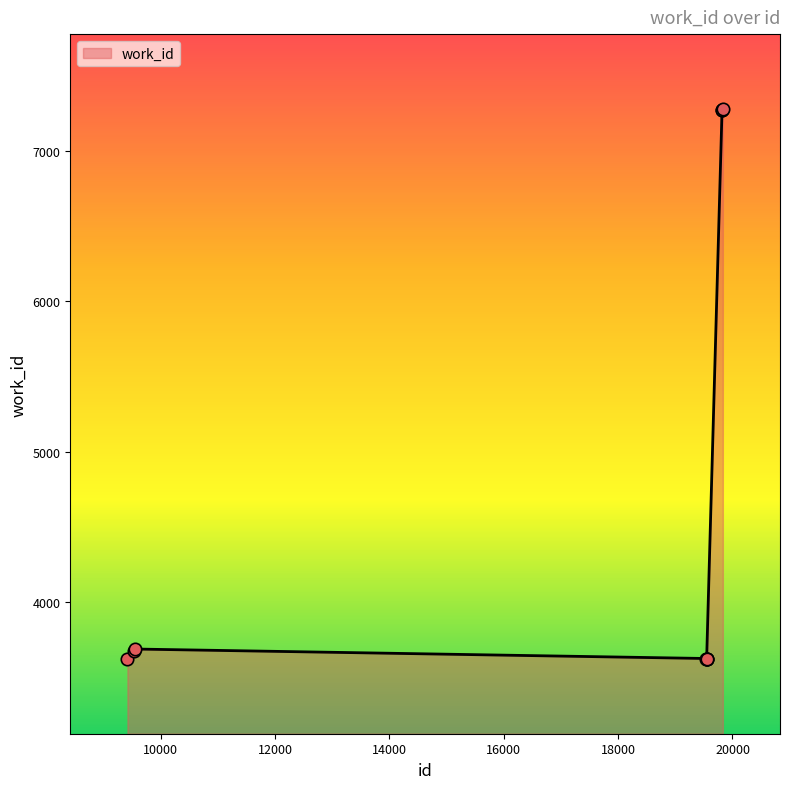

What is the greatest value displayed?

7277